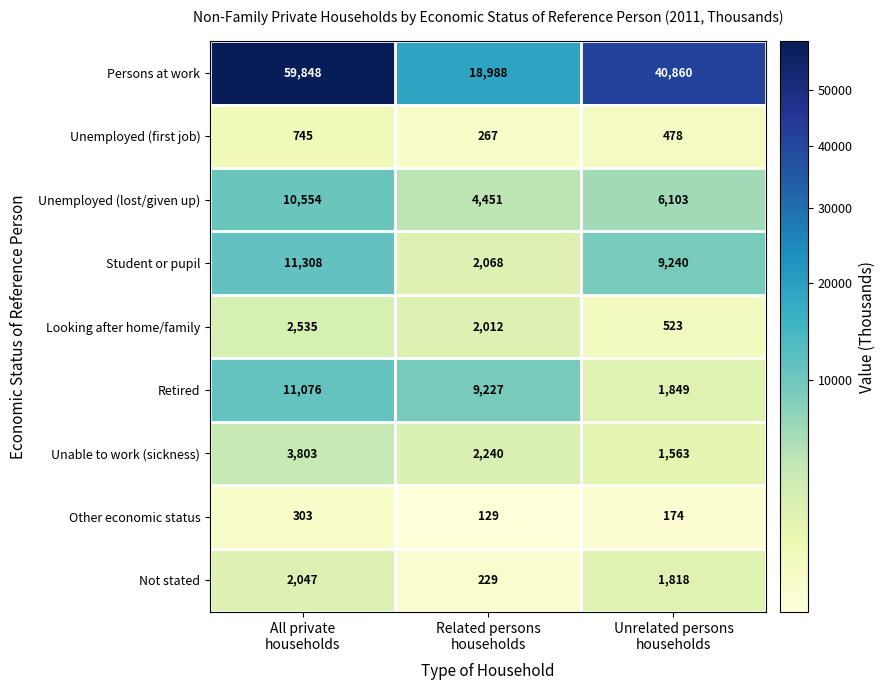

Count the Unemployed (lost/given up) values in the range 4451 to 10554.

3